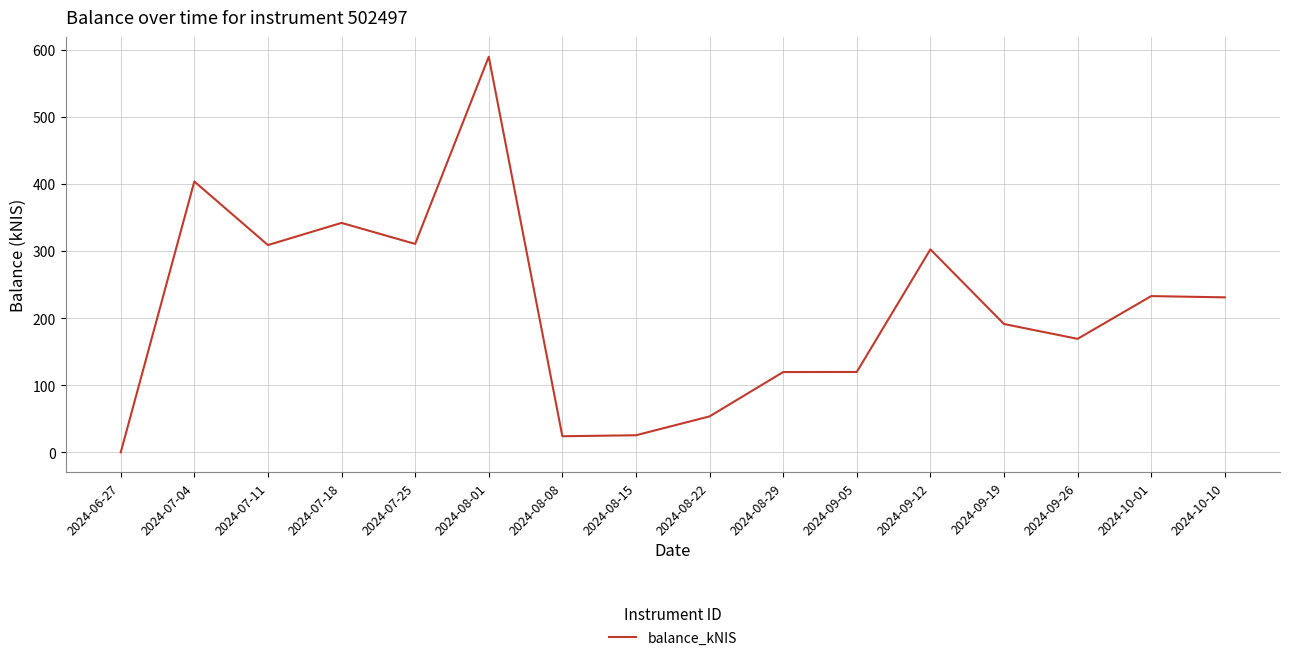

What is the difference between the values at 2024-10-10 and 2024-09-12?

71.5